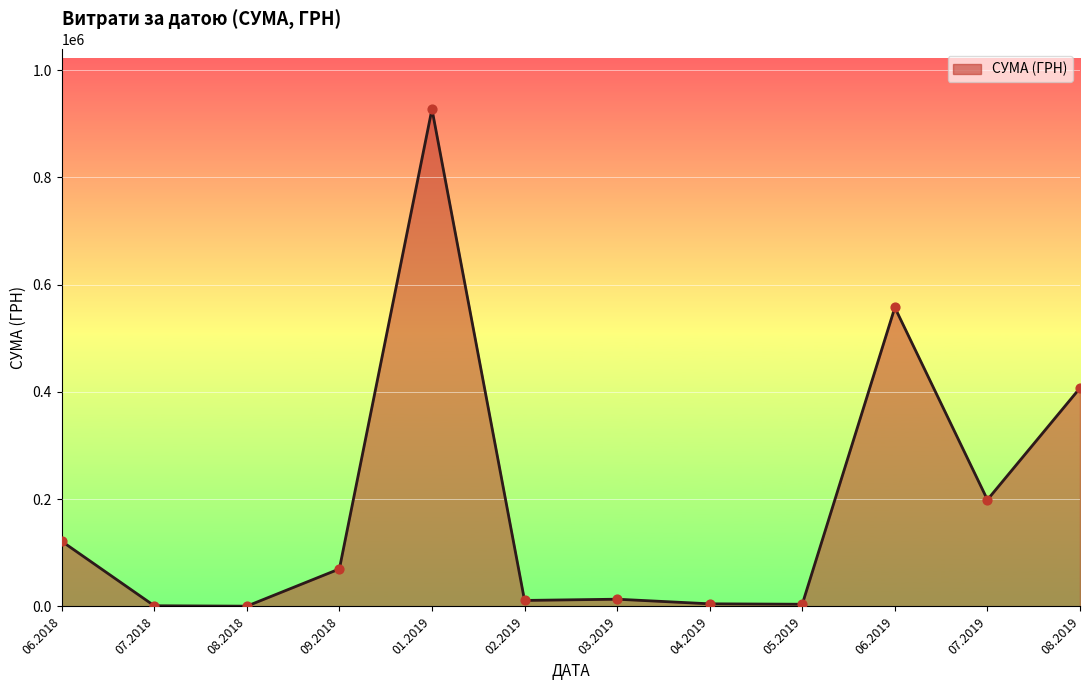

What is the maximum value shown in the chart?

927060.7